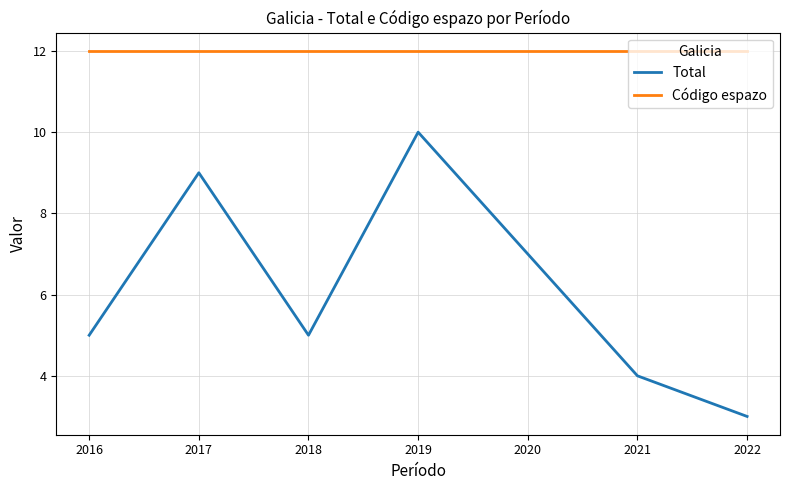

At 2020, list the series in order from smallest to largest.

Total, Código espazo